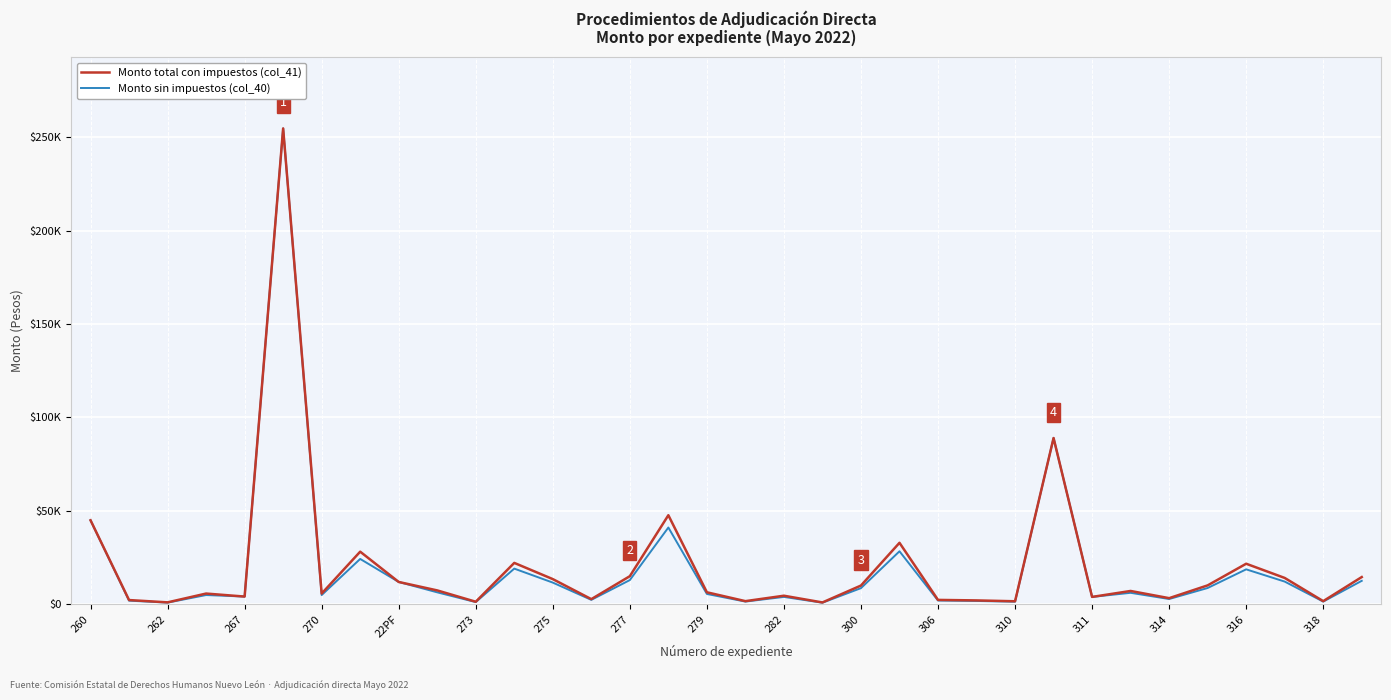

What is the maximum value for Monto sin impuestos (col_40)?

254623.7